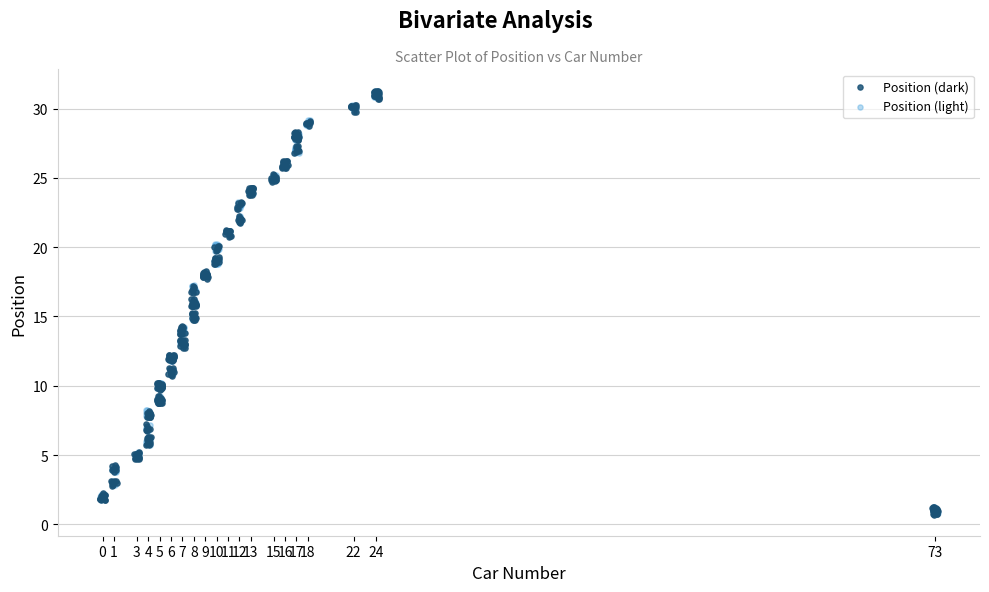

What are all the series names shown in the legend?

Position (dark), Position (light)